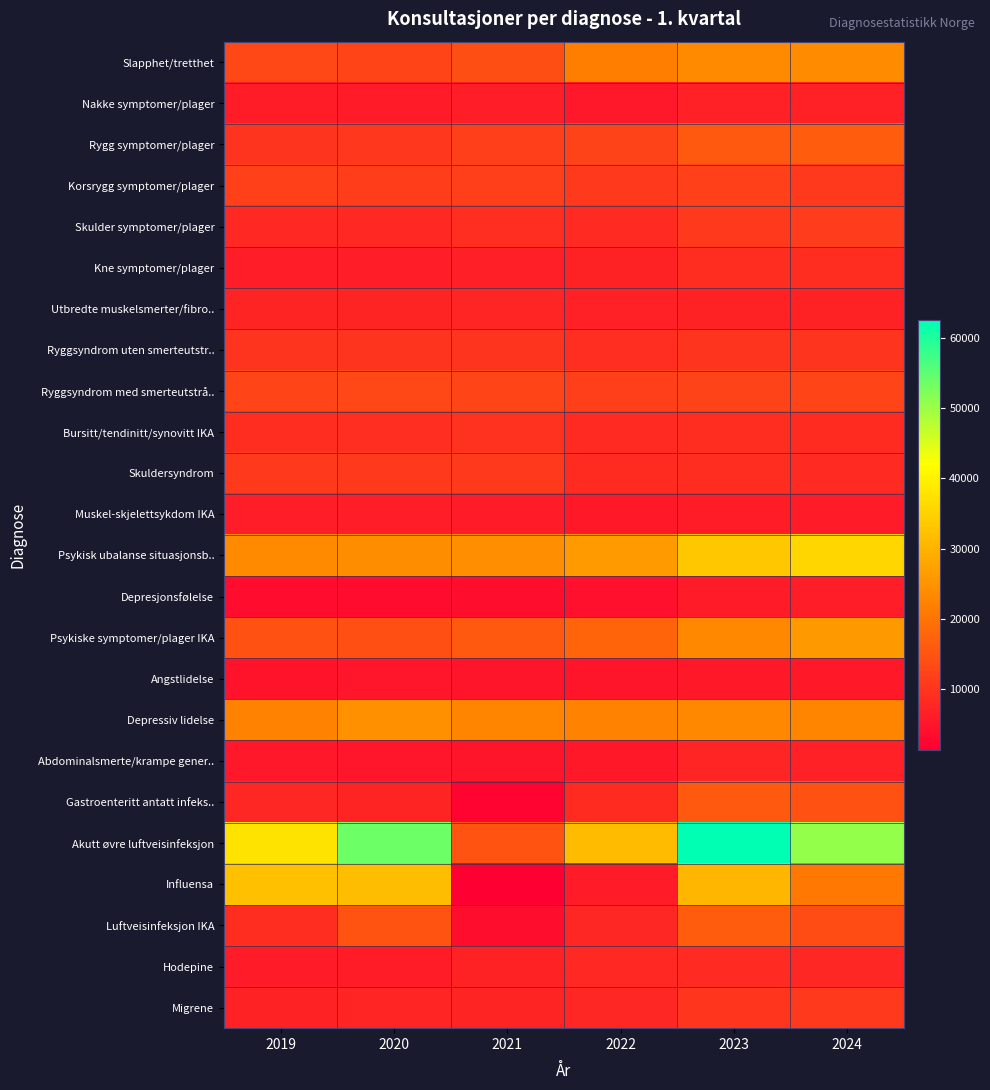

At which category is the sum across all series the highest?

2023